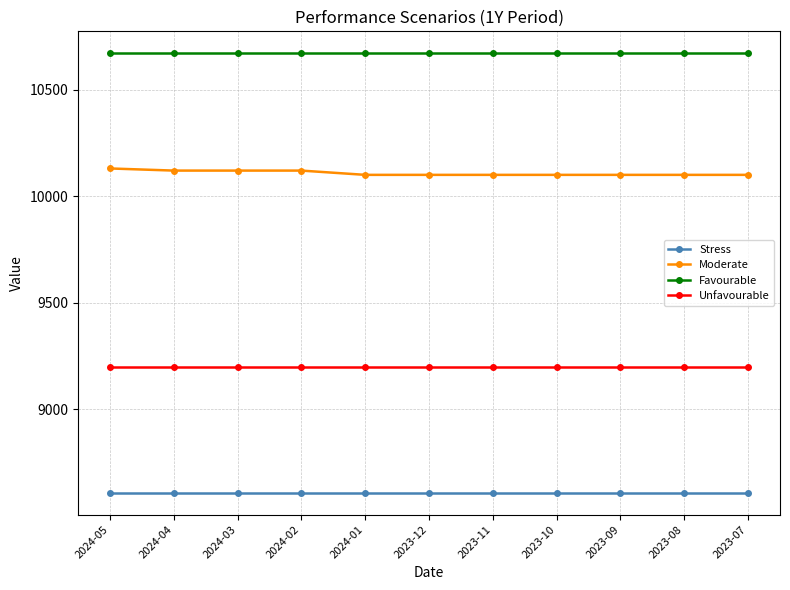

What is the highest value of the Unfavourable series?

9200